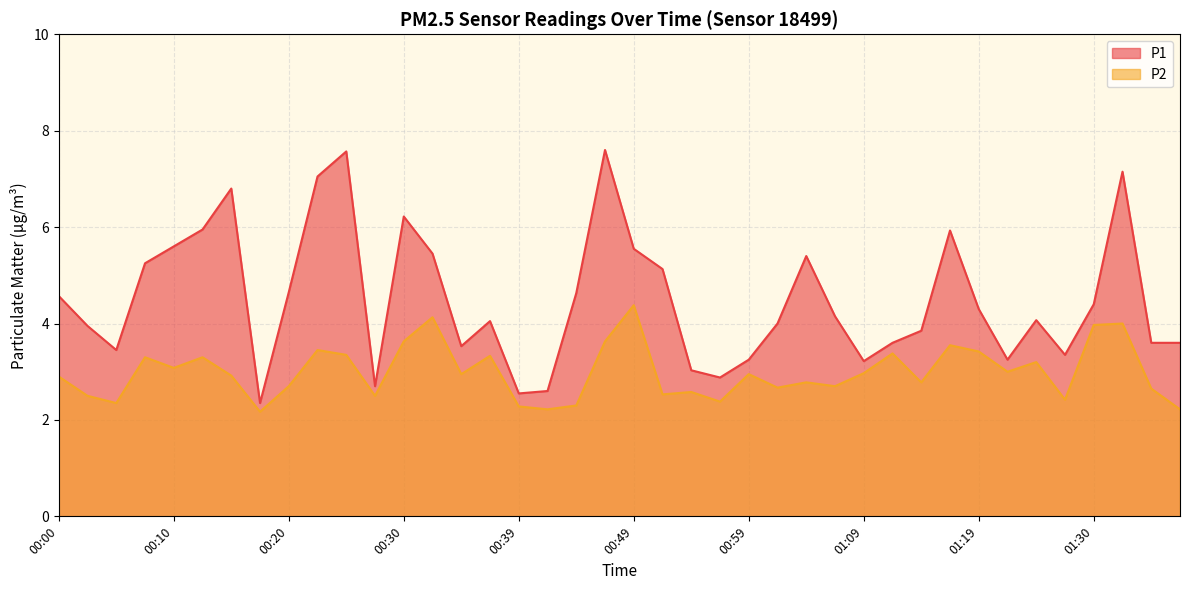

What are all the series names shown in the legend?

P1, P2